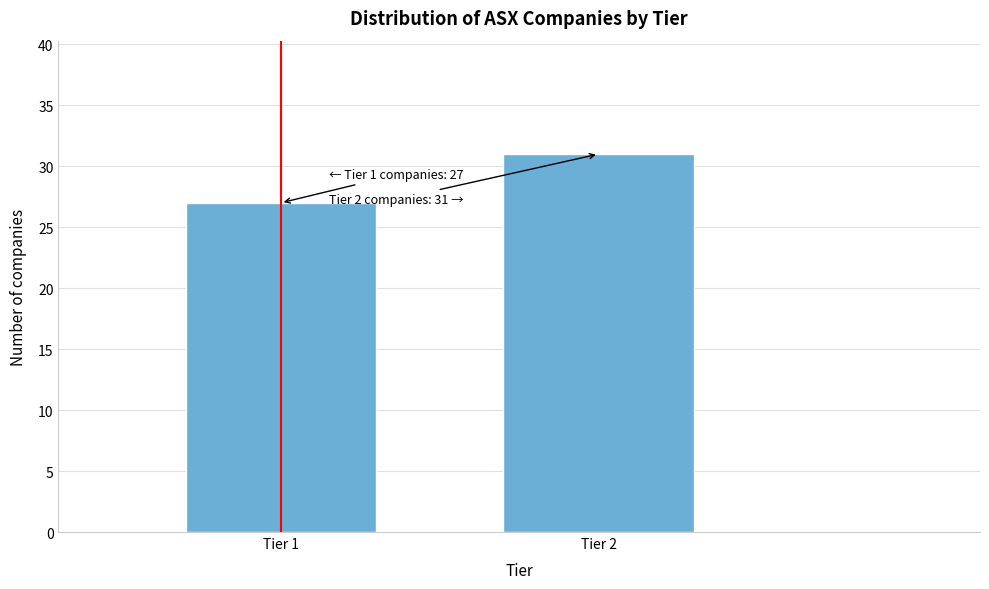

Reading left to right, what are all the values shown in this chart?

Tier 1=27	Tier 2=31